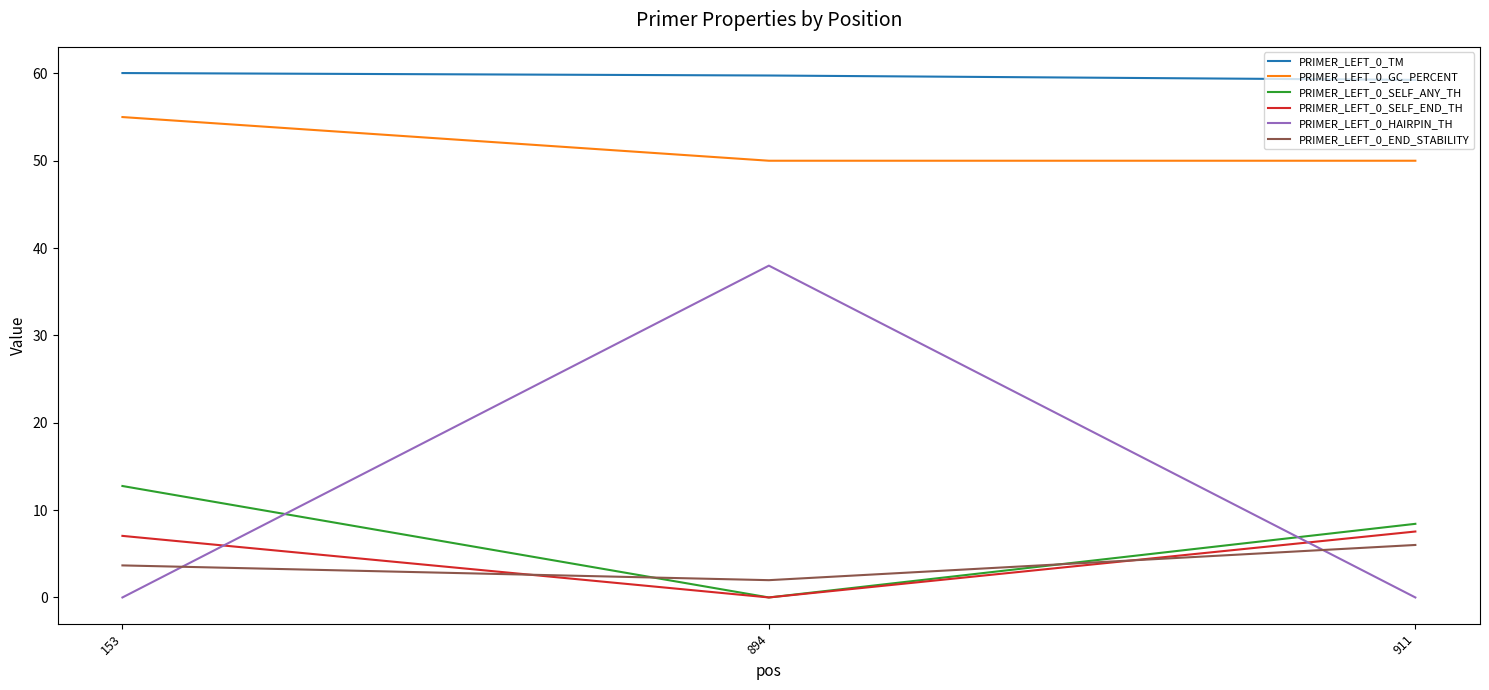

What is the highest value of the PRIMER_LEFT_0_GC_PERCENT series?

55.0